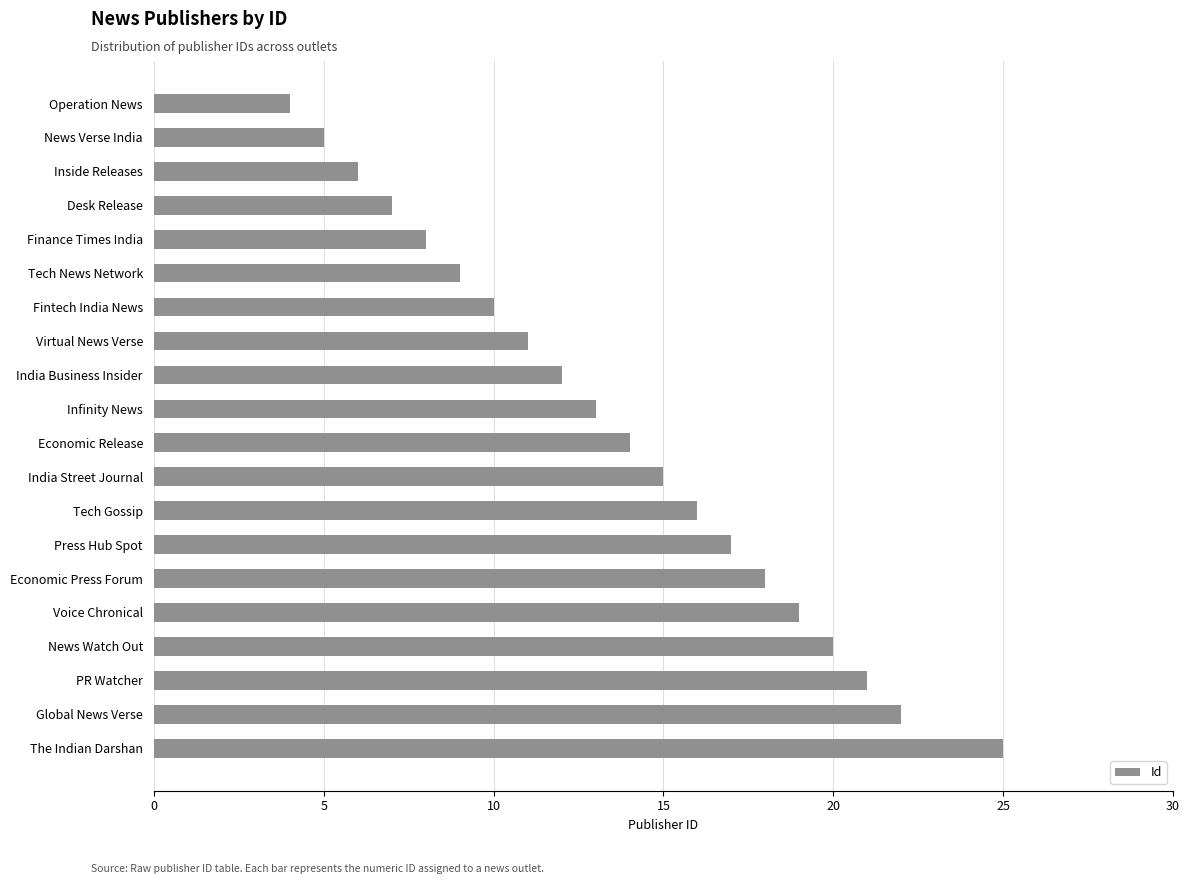

How many data points are less than 14?

10